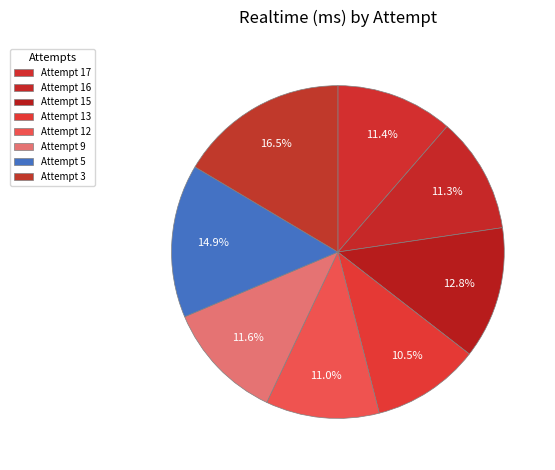

Between Attempt 17 and Attempt 16, which is larger?

Attempt 17